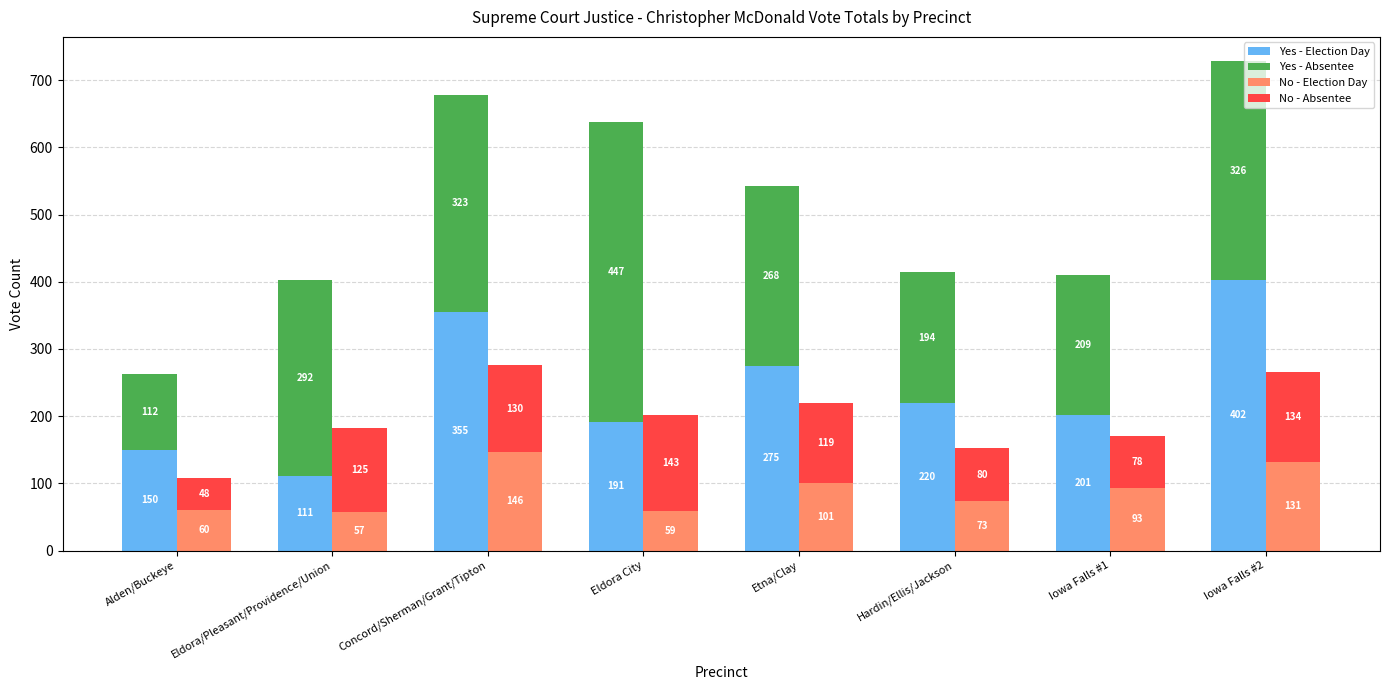

At Hardin/Ellis/Jackson, list the series in order from largest to smallest.

Yes - Election Day, Yes - Absentee, No - Absentee, No - Election Day